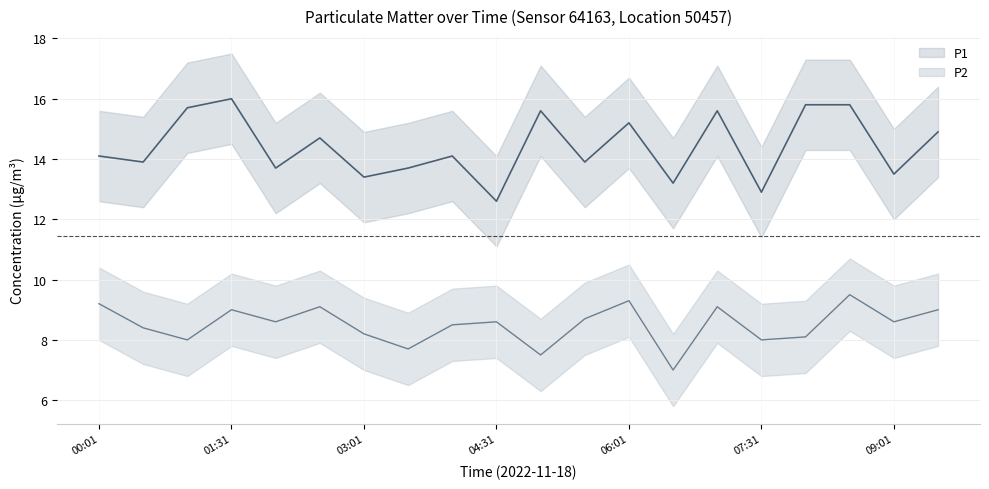

At which label does P2 first exceed 9?

00:01